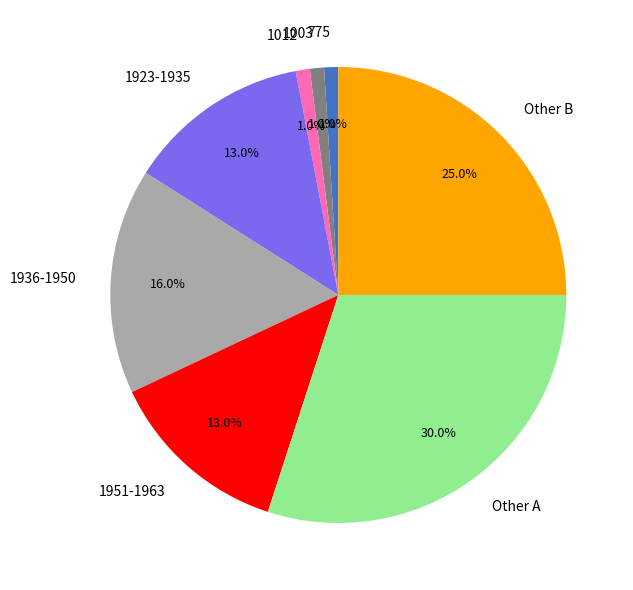

Between 1936-1950 and Other A, which is larger?

Other A